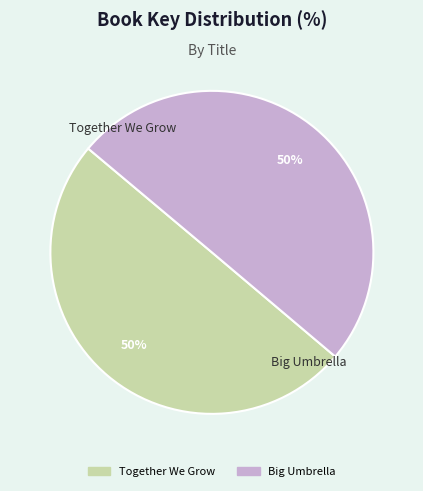

How many slices are in this pie chart?

2